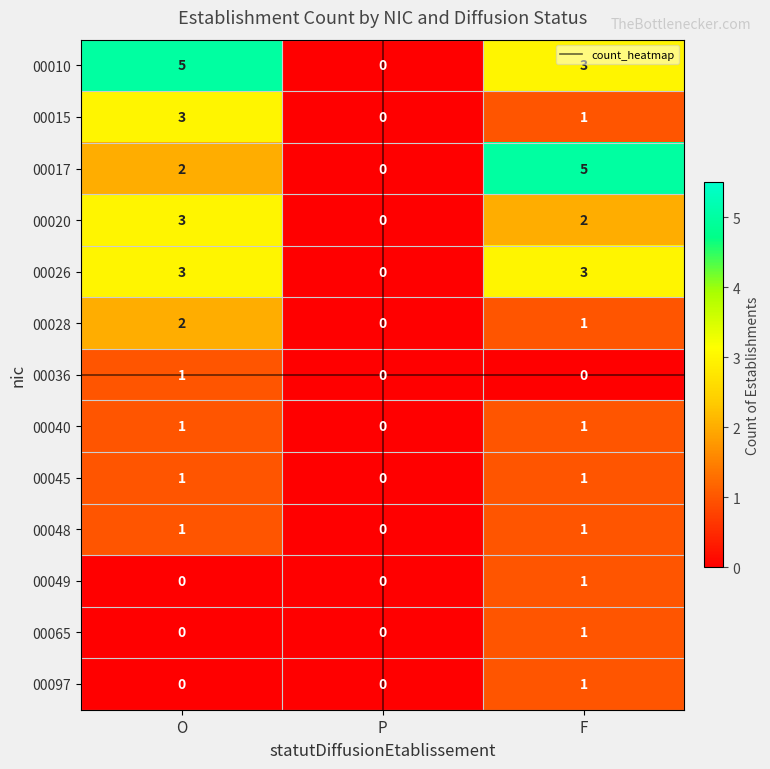

Rank the categories by 00017 value from lowest to highest.

P, O, F